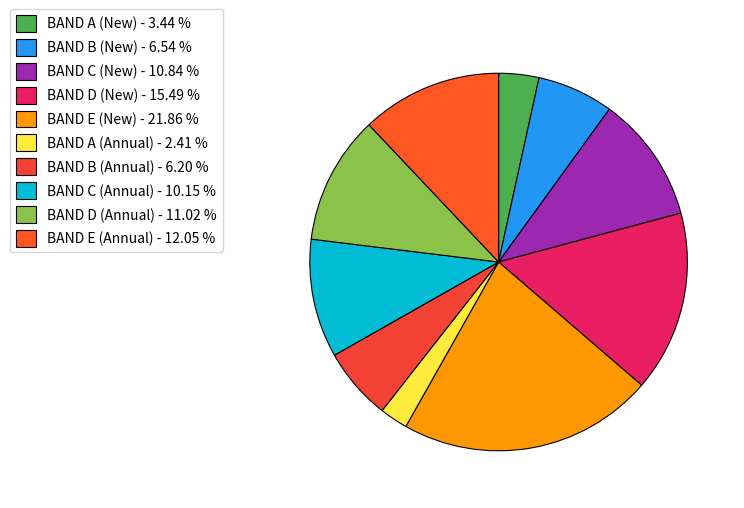

The BAND E (New) slice represents 28% of the pie. True or false?

False